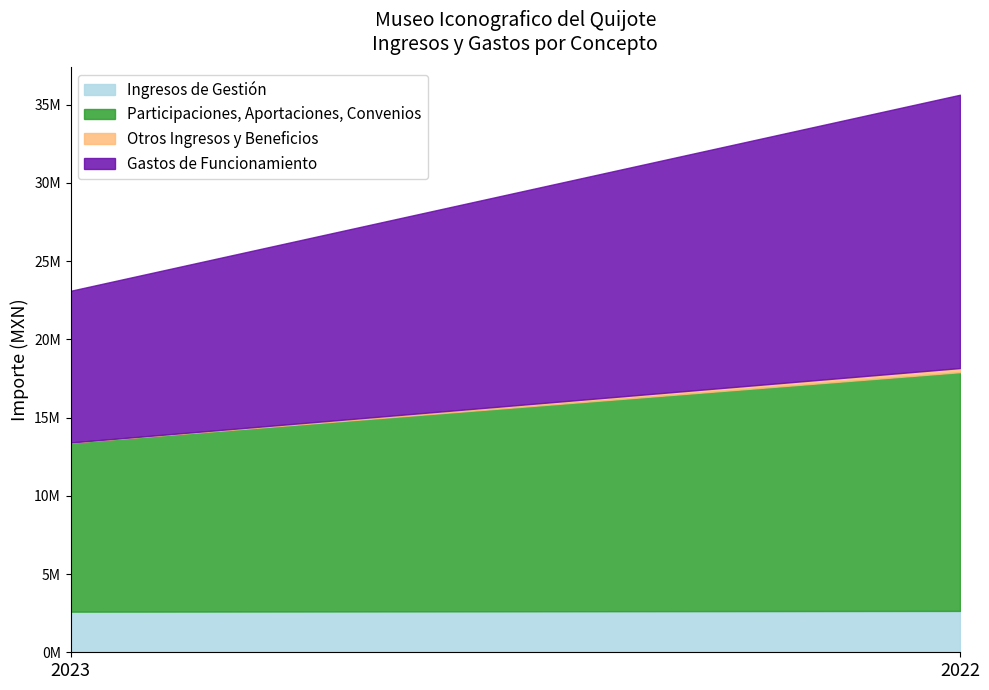

At 2023, list the series in order from largest to smallest.

Participaciones, Aportaciones, Convenios, Gastos de Funcionamiento, Ingresos de Gestión, Otros Ingresos y Beneficios